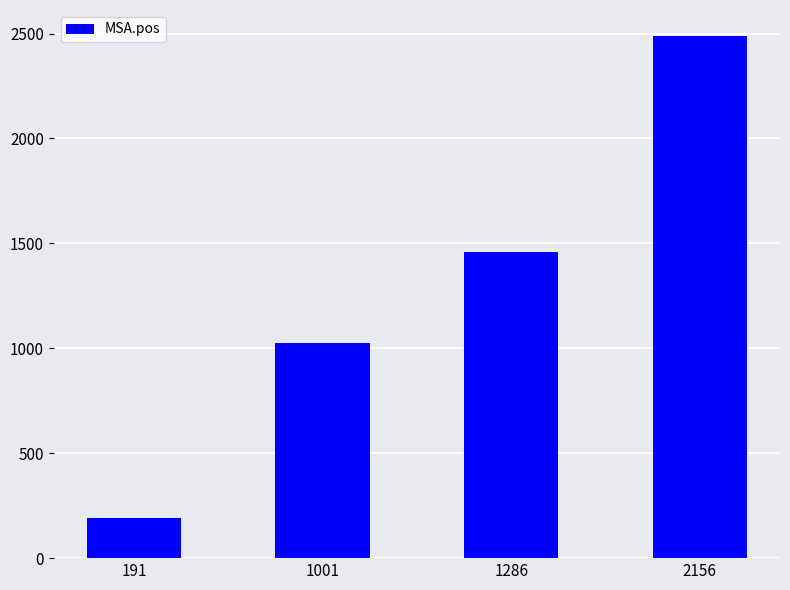

Count the values in the range 1027 to 2488.

3